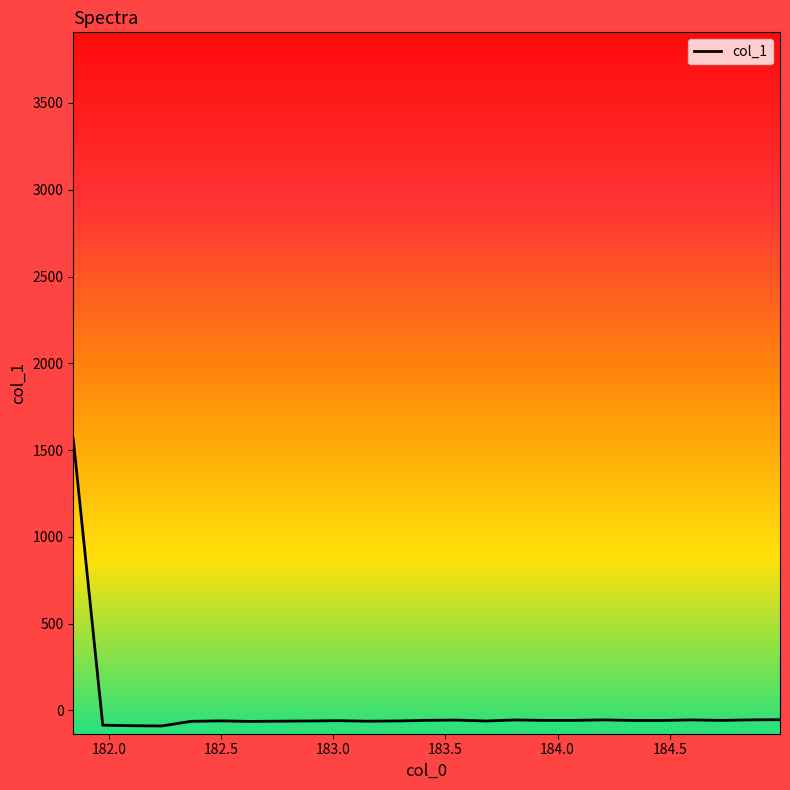

What is the maximum value shown in the chart?

1562.8